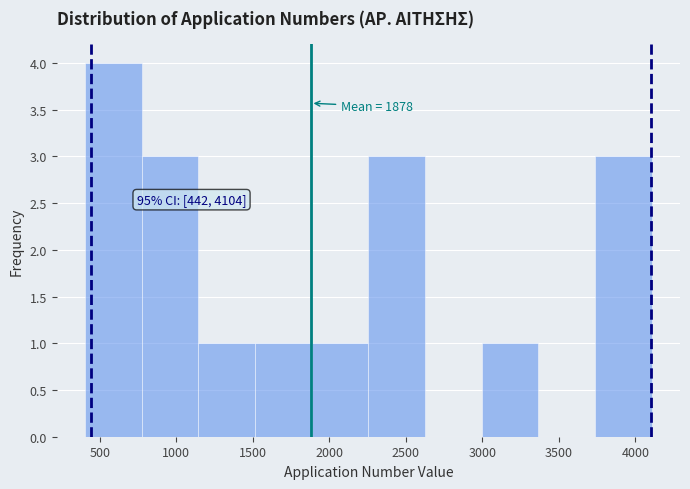

Over which range of the x-axis is the bar tallest?

400 to 750